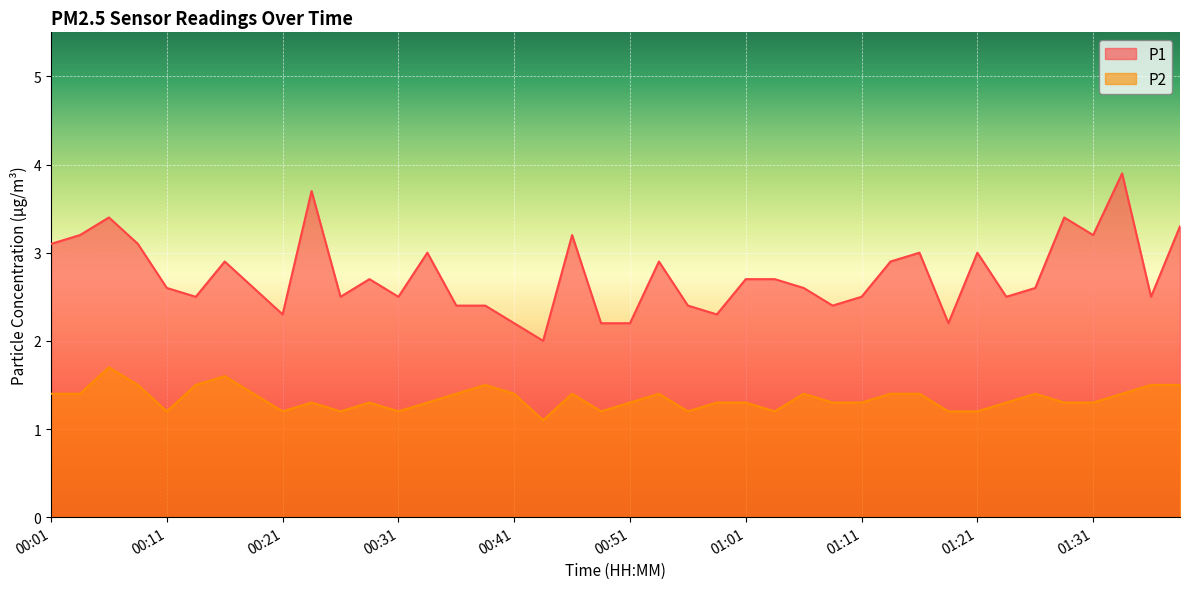

What is the label of the 14th point from the right?

01:06